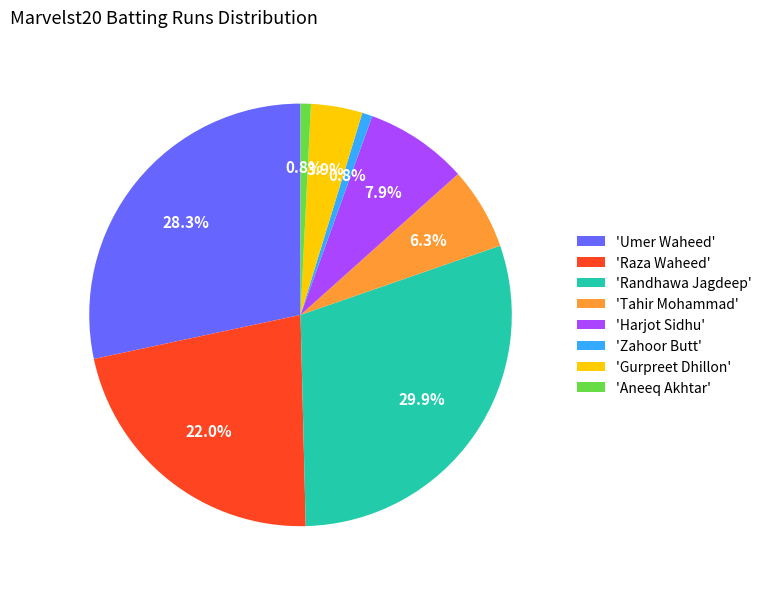

How many segments does this pie chart have?

8